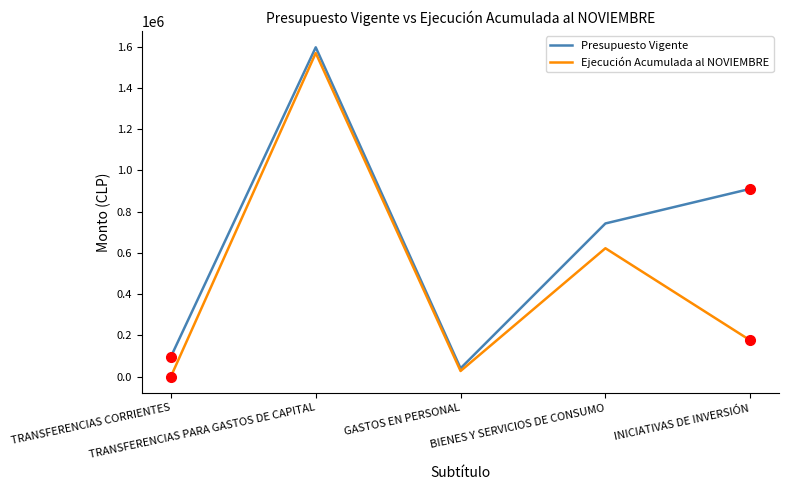

Which series has the largest total across all categories?

Presupuesto Vigente